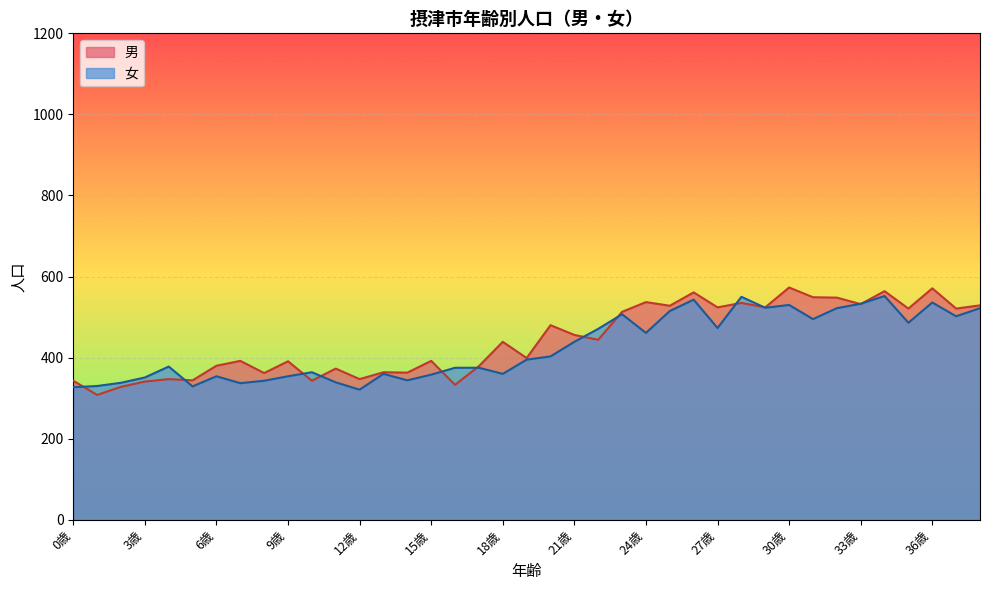

How many times do 男 and 女 cross each other?

12